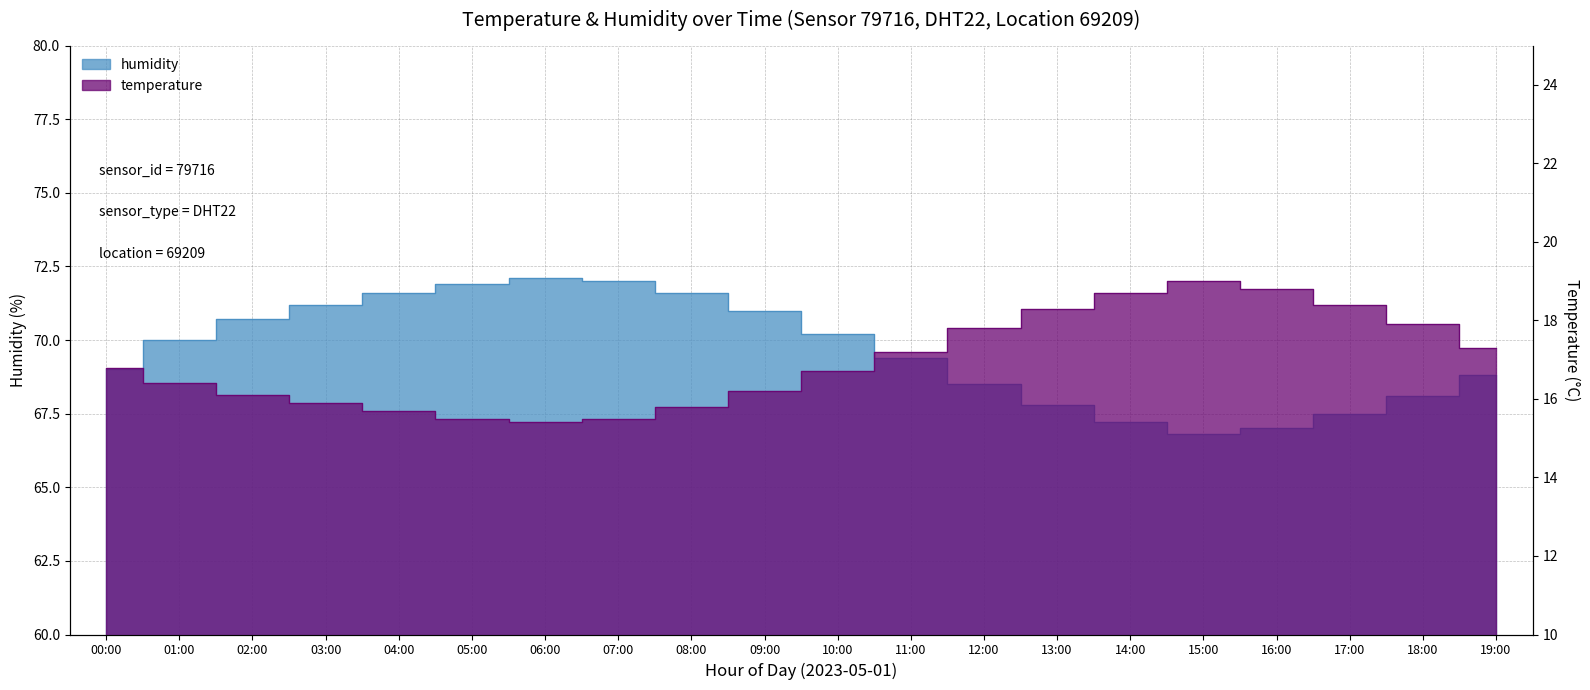

The temperature series shows 19.0 at 15:00. True or false?

True